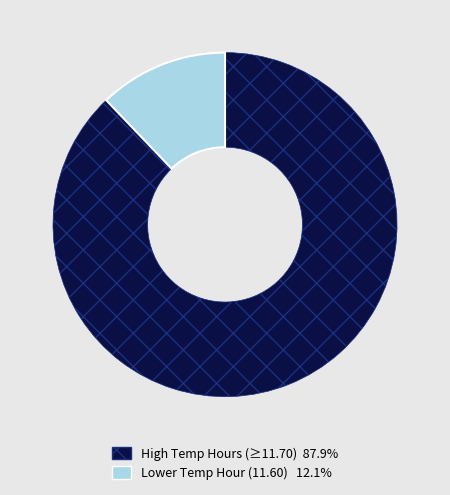

Is High Temp Hours (≥11.70) 87.9% the majority of the pie?

Yes